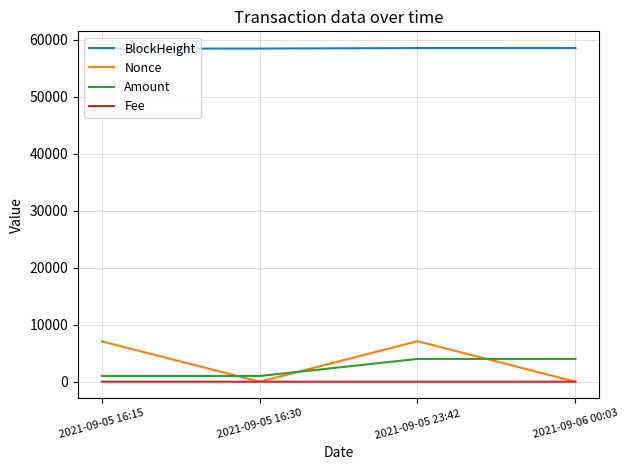

Which series has the largest total across all categories?

BlockHeight